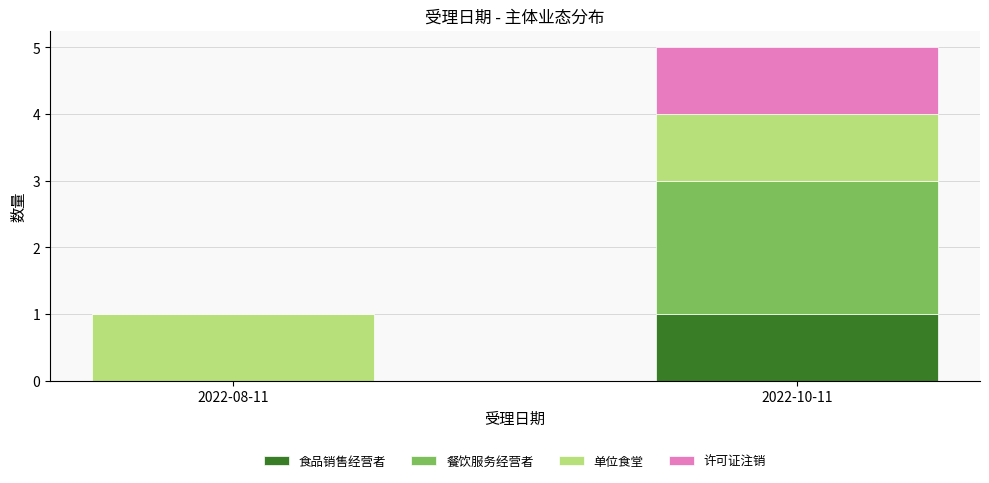

At which category is the sum across all series the highest?

2022-10-11